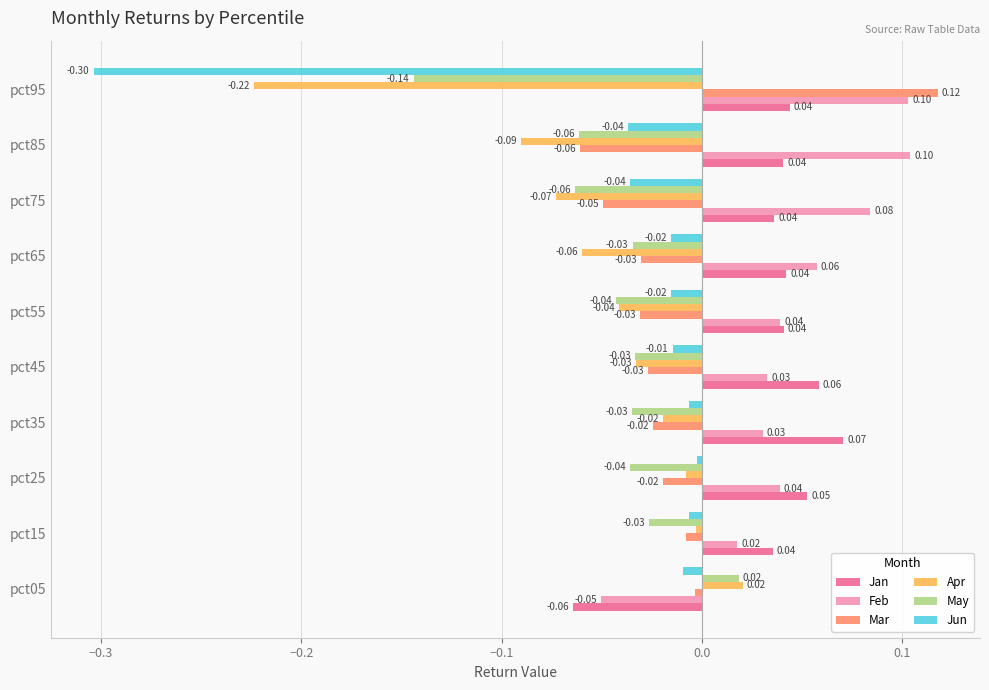

Is the value of Jun at pct95 greater than the value of Jan at pct95?

No